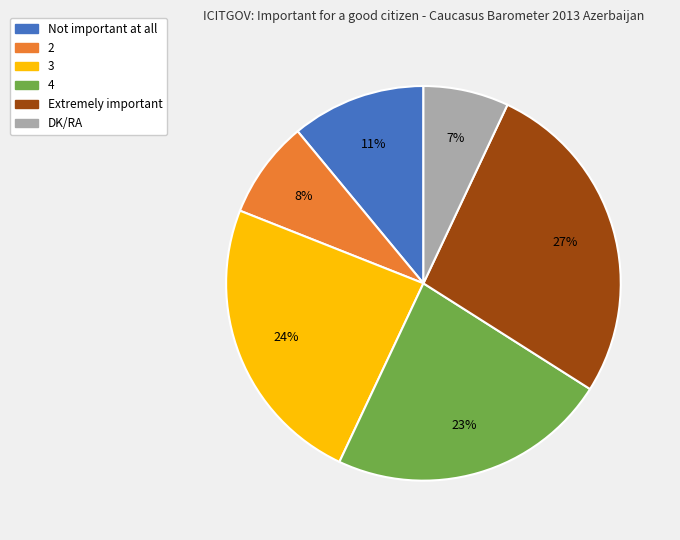

Is it true that Not important at all is 11% of the pie?

True